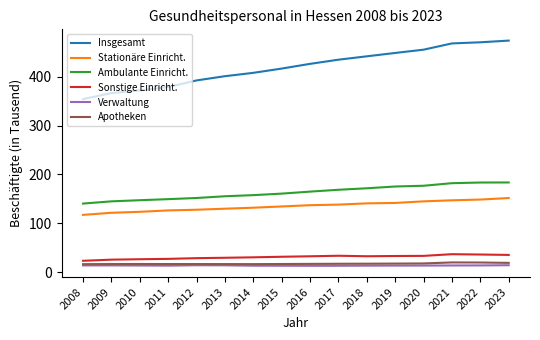

What is the sum of all Verwaltung values?

212.4